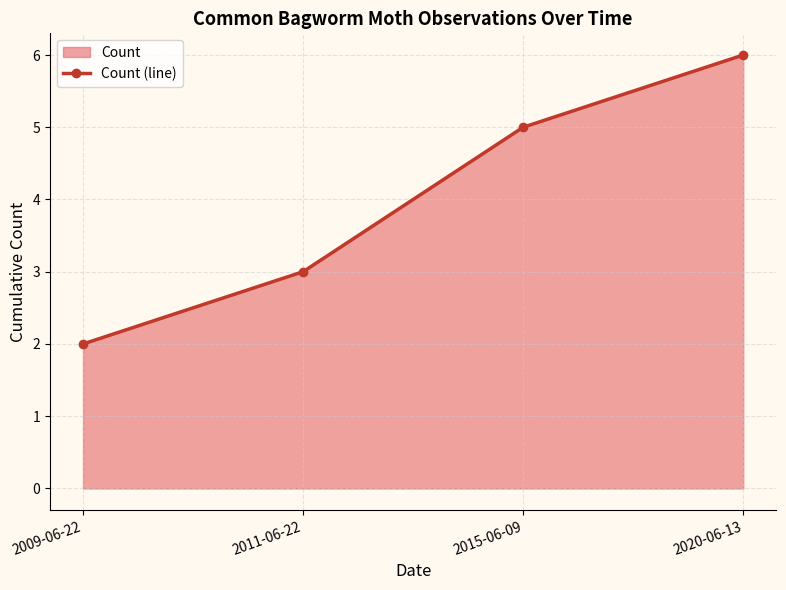

How many lines are shown in the chart?

1